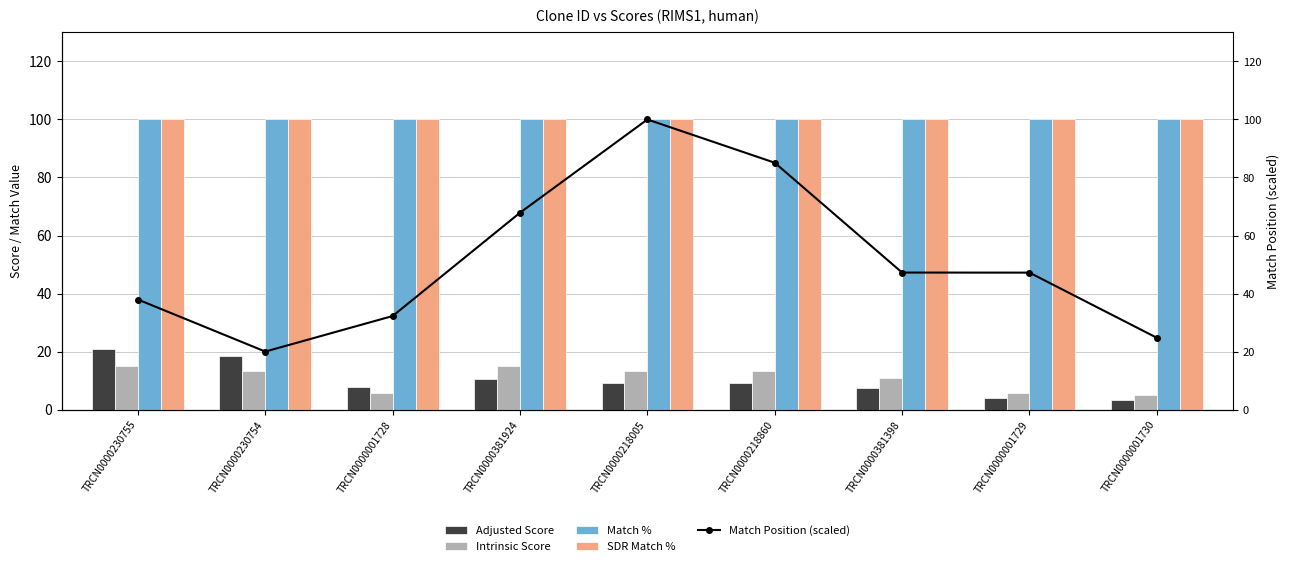

What is the sum of all Intrinsic Score values?

96.6